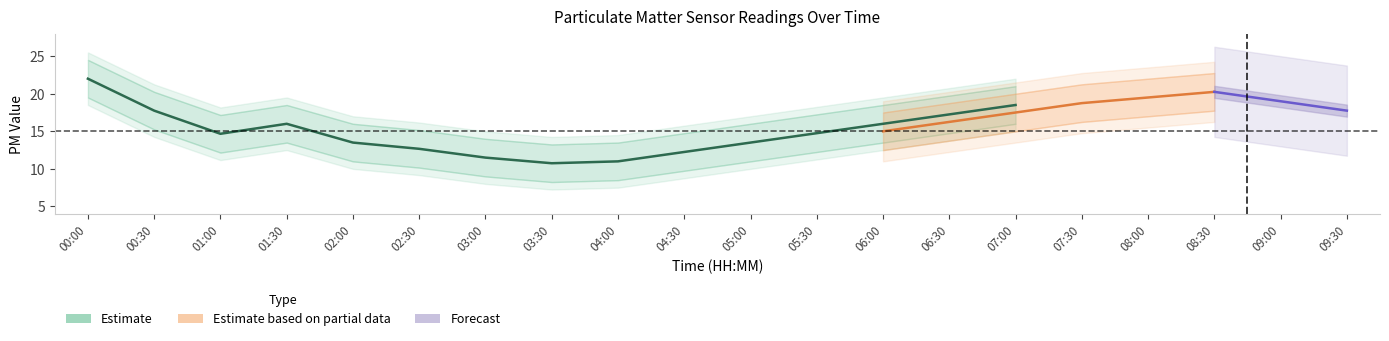

Rank the categories by P1_lower value from lowest to highest.

03:30, 04:00, 03:00, 04:30, 02:30, 02:00, 05:00, 01:00, 05:30, 01:30, 06:00, 06:30, 00:30, 07:00, 09:30, 07:30, 09:00, 08:00, 08:30, 00:00